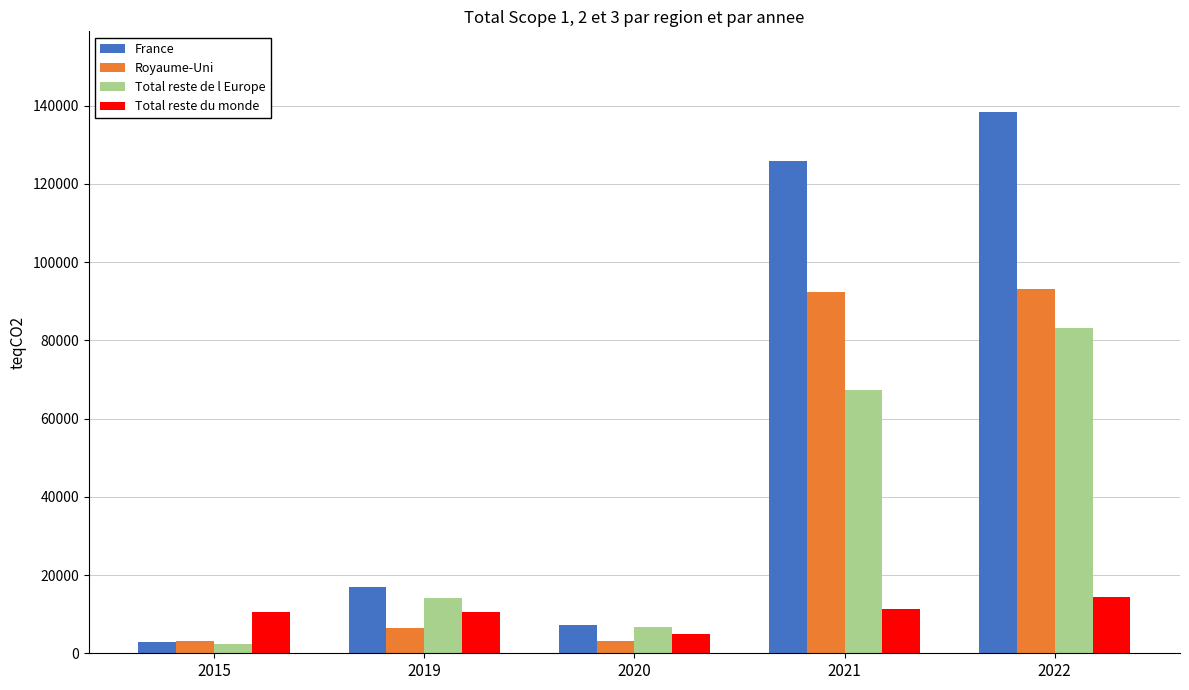

How many groups of bars are there?

5